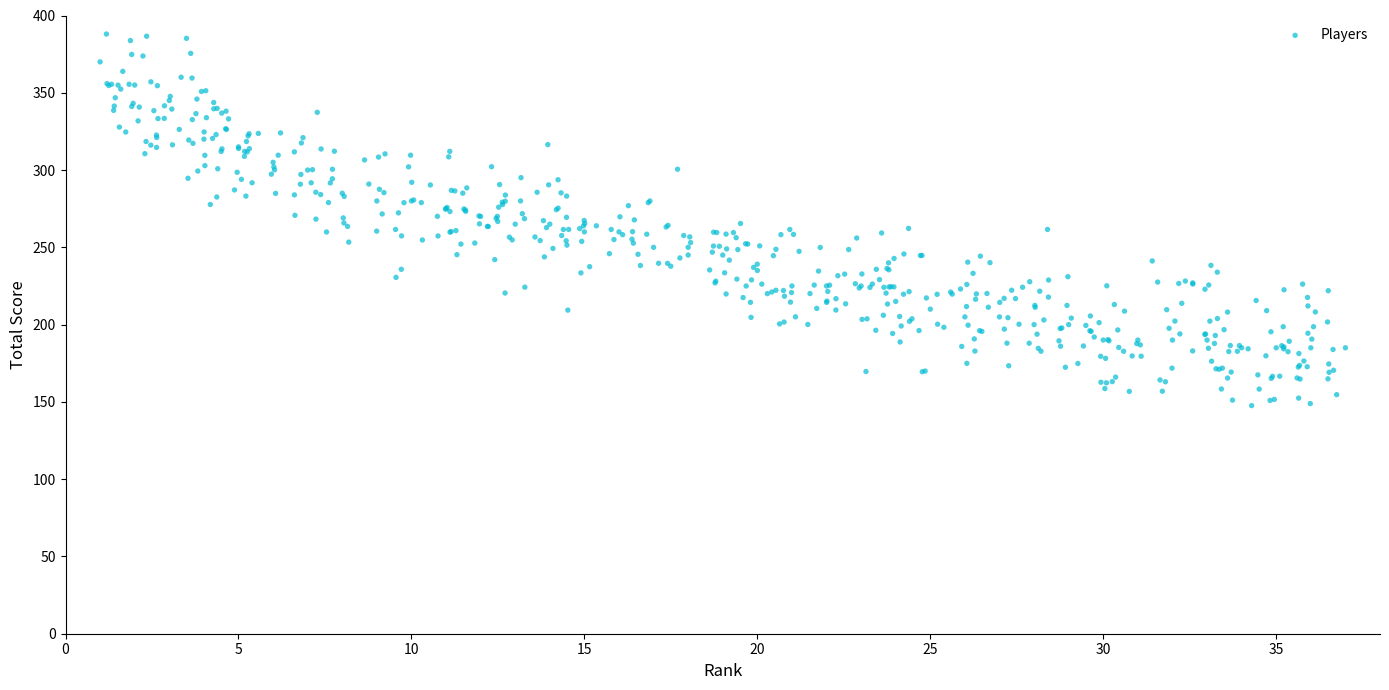

What is the range of X values (max minus min)?

36.0